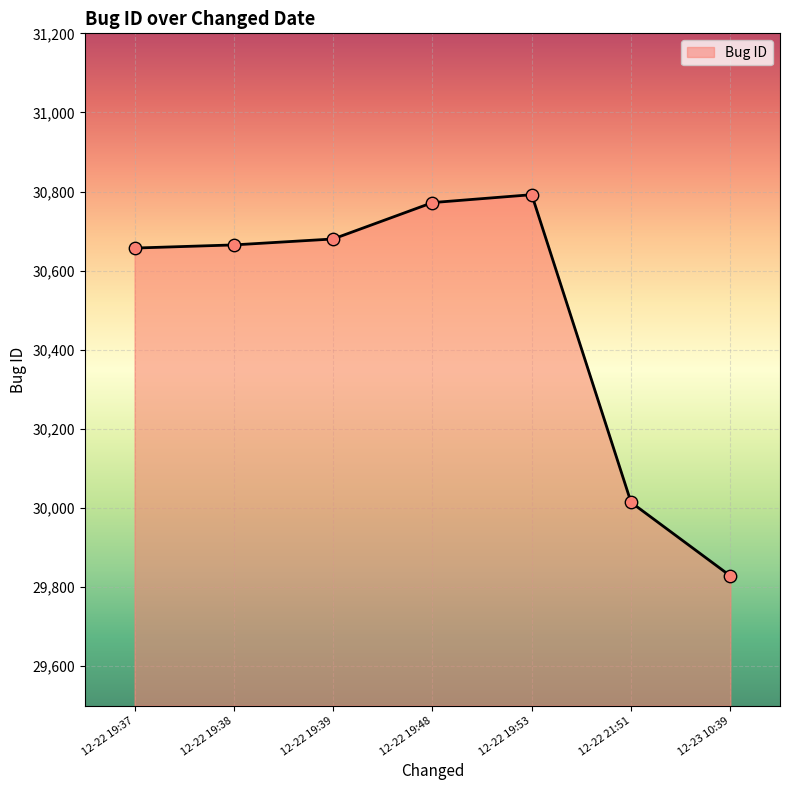

What is the change in value from 12-22 19:38 to 12-22 21:51?

-651